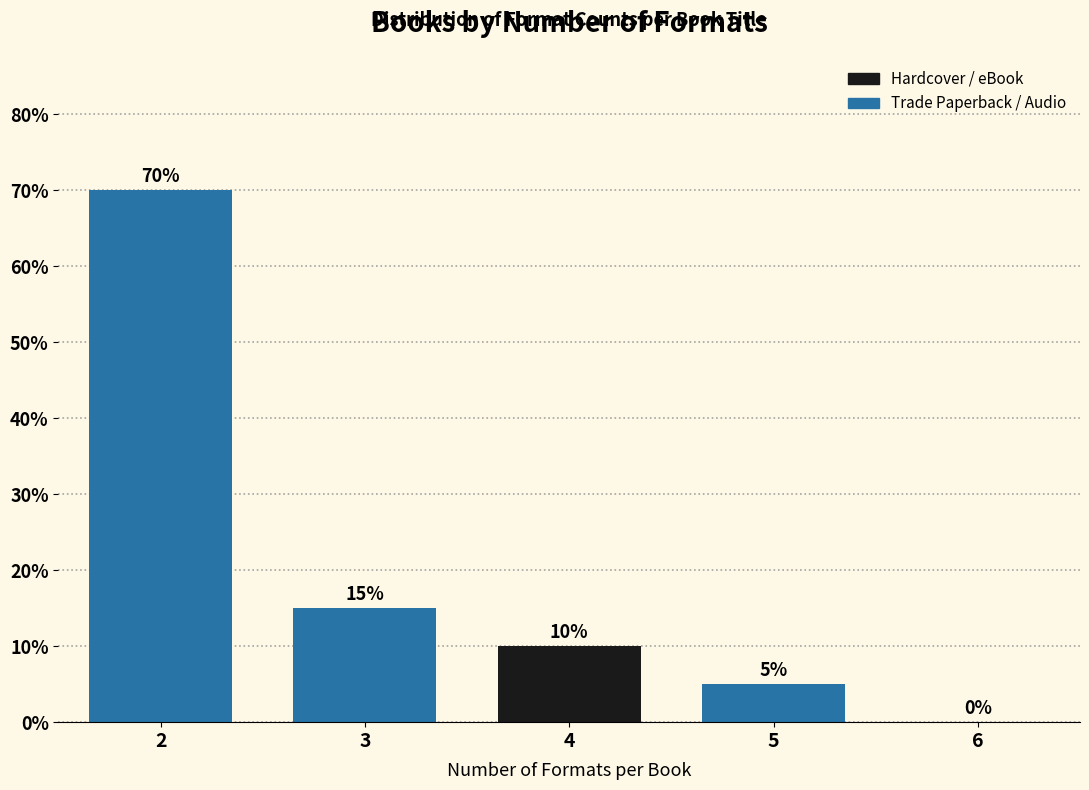

Reading left to right, what are all the values shown in this chart?

2=70	3=15	4=10	5=5	6=0